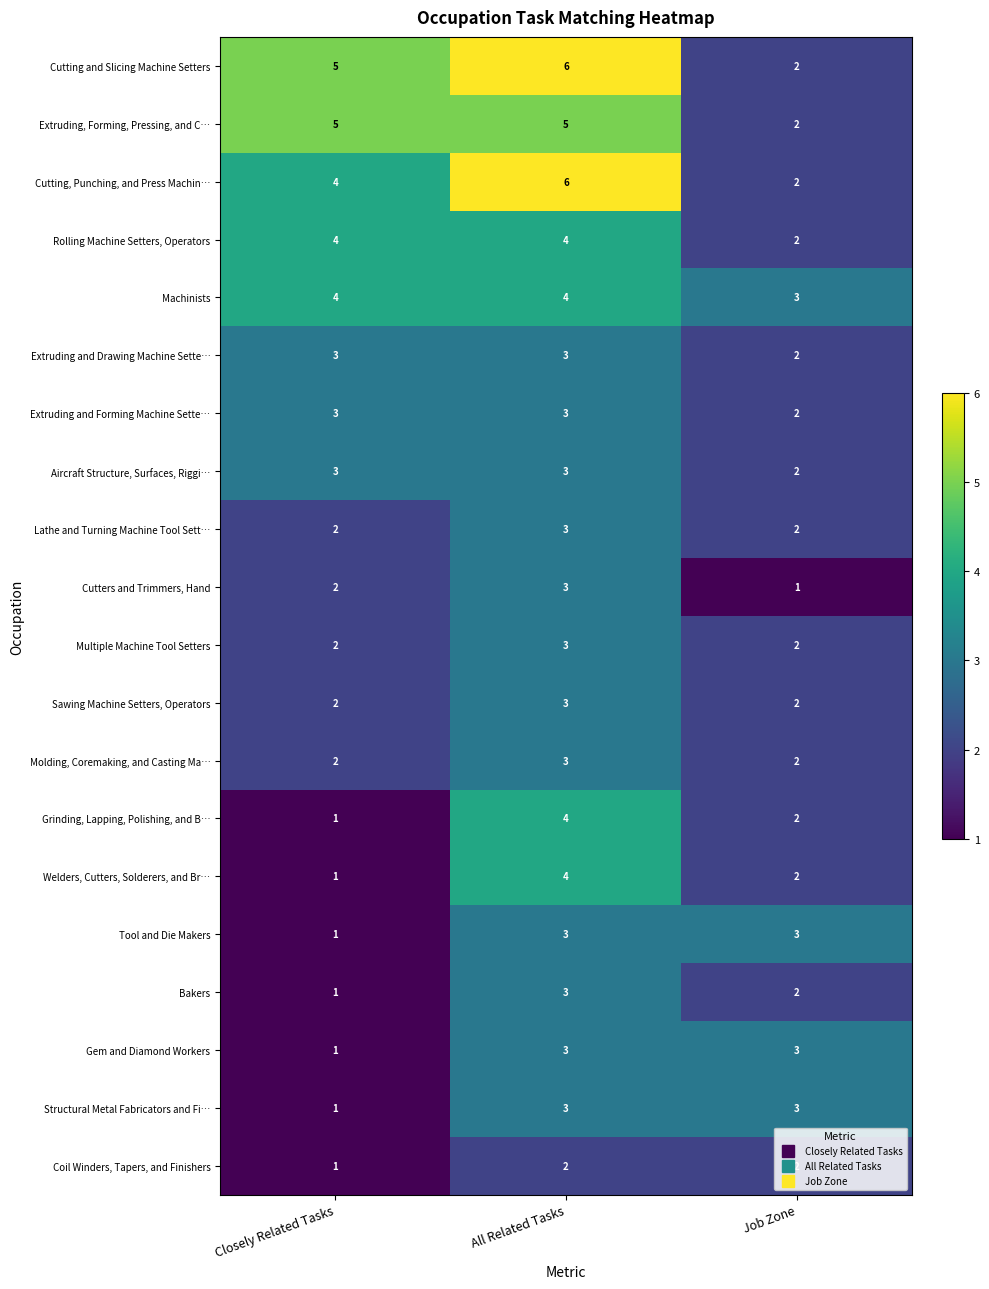

Is it true that Cutting and Slicing Machine Setters equals 9 at All Related Tasks?

False